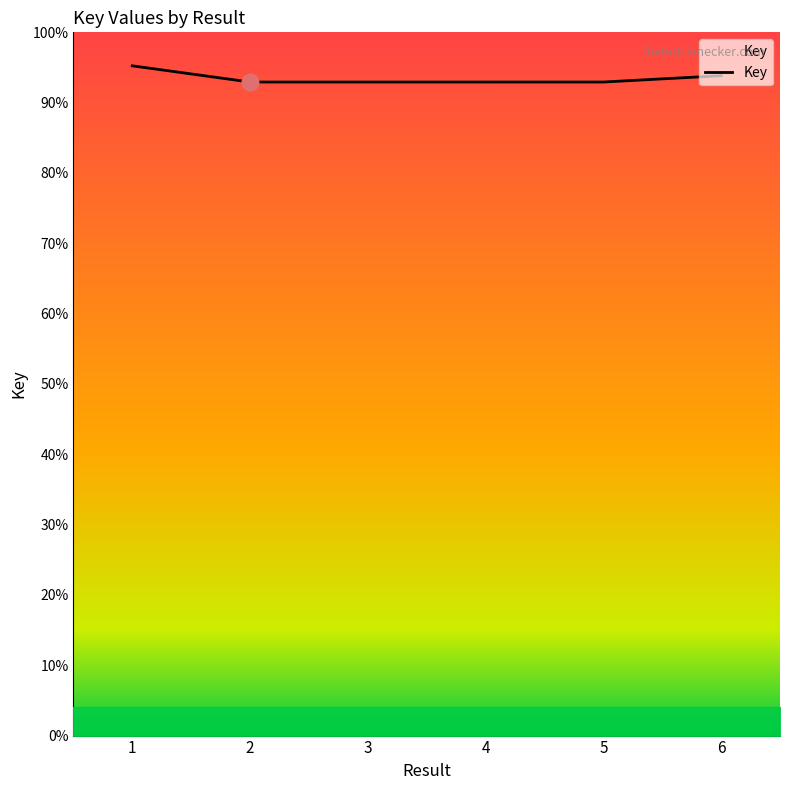

Where does the data first go above 220314689?

1